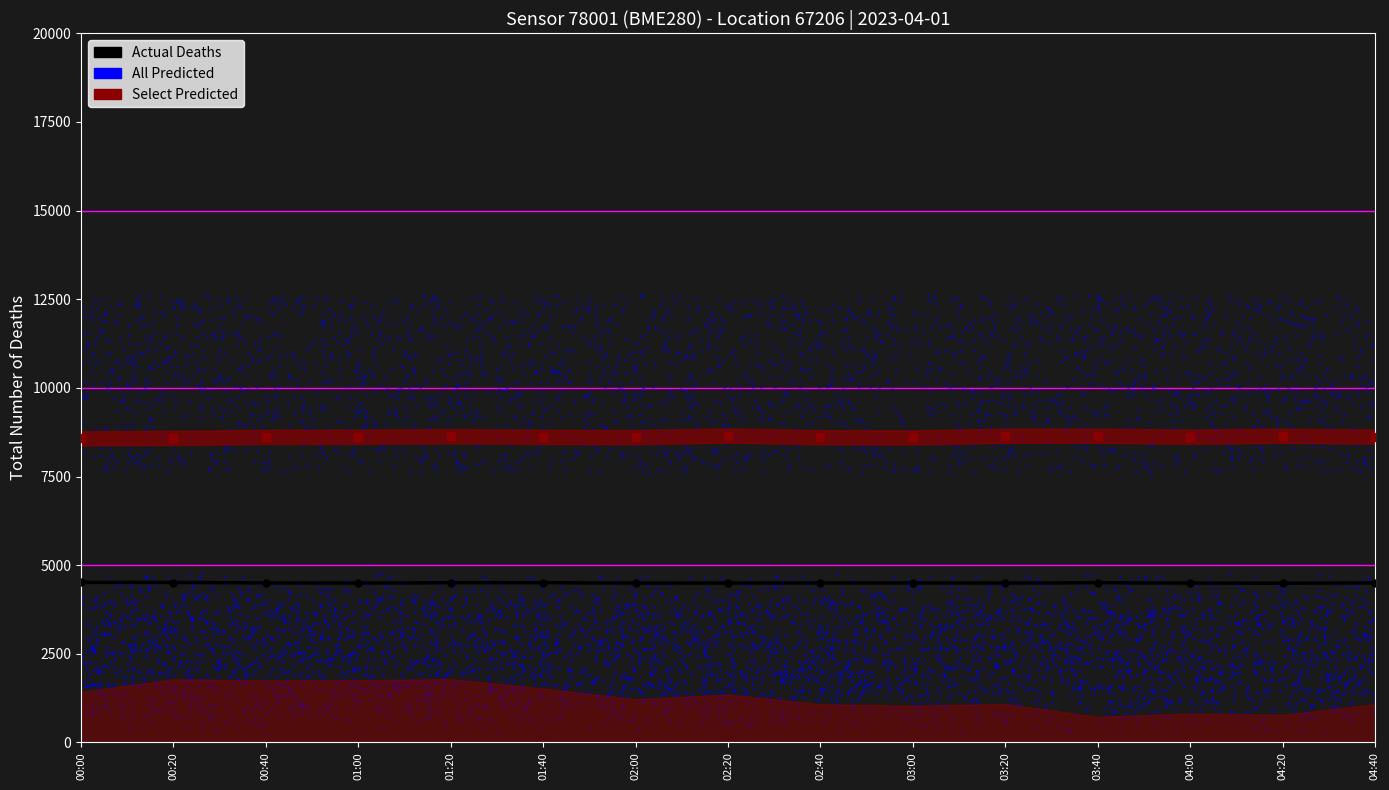

Between 01:40 and 01:00, which is larger?

01:40